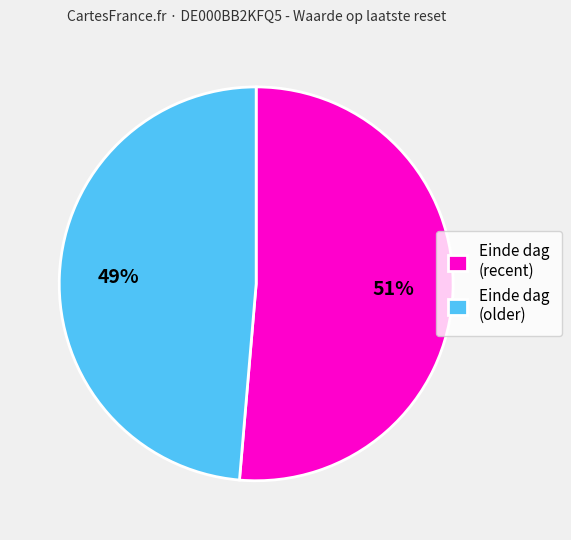

True or false: Einde dag (older) accounts for 41% of the total.

False